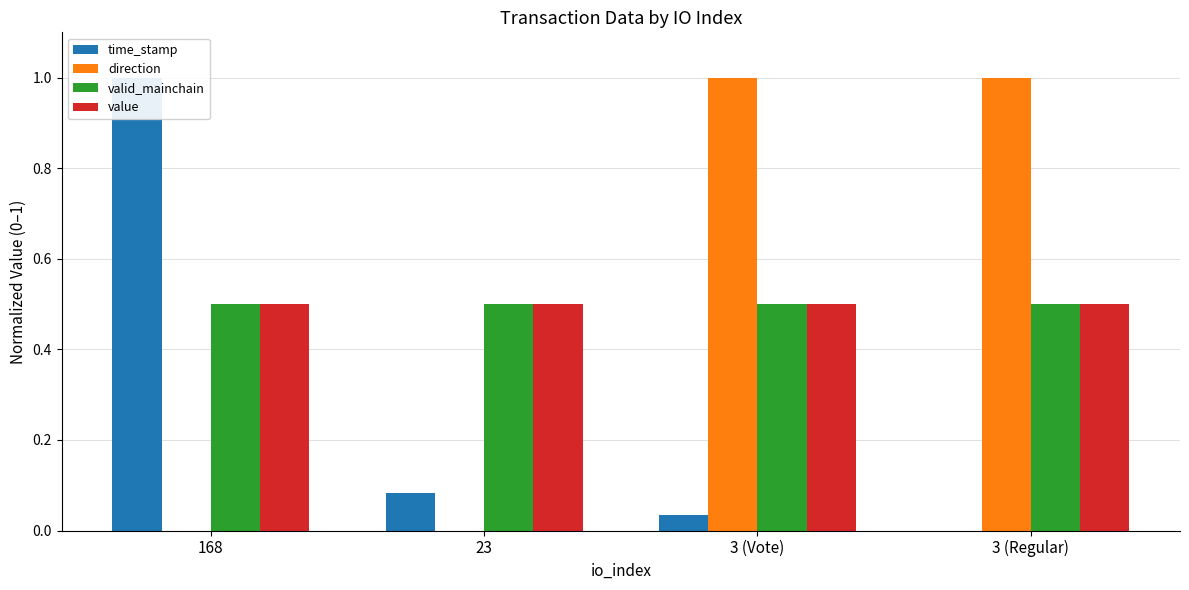

Is it true that value equals 0.5 at 3 (Regular)?

True